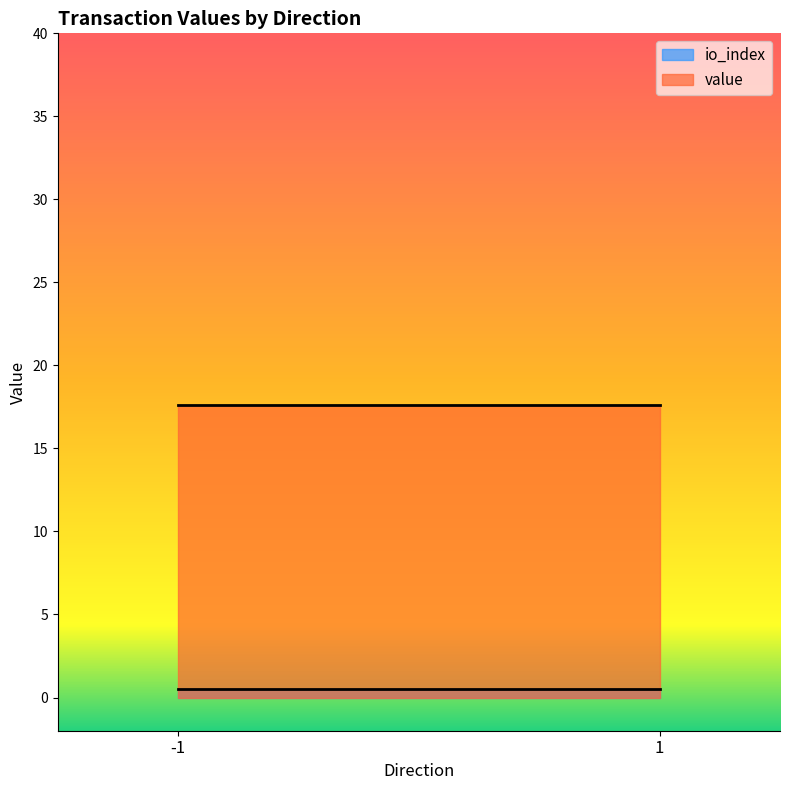

Rank the series by their average value, from highest to lowest.

value, io_index